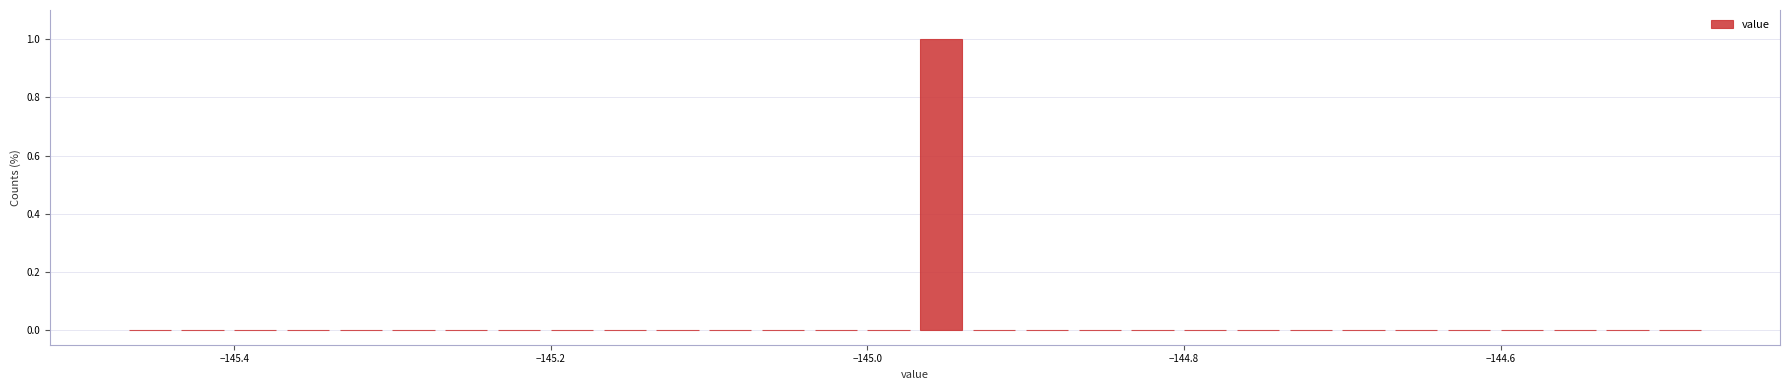

Around what value on the x-axis is the tallest bar? Give the approximate position of its centre, as read against the axis.

-144.96